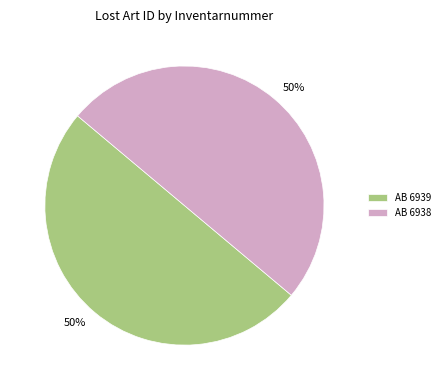

True or false: AB 6938 accounts for 58% of the total.

False